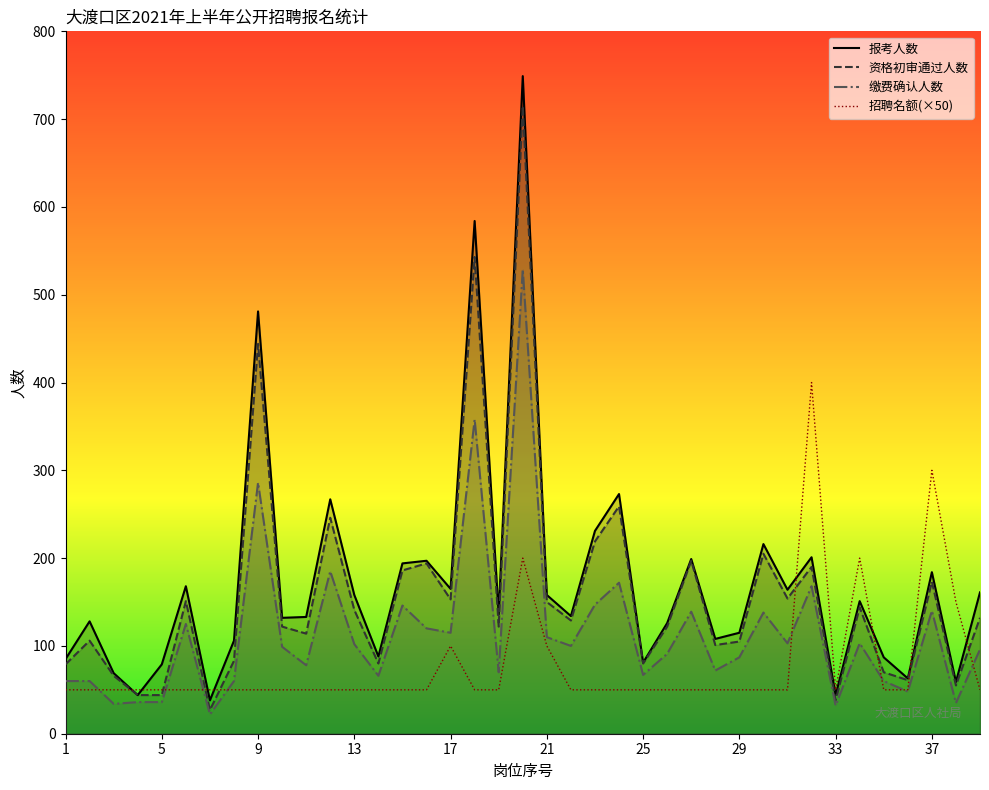

What is the difference between the maximum and minimum values in the 缴费确认人数 series?

507